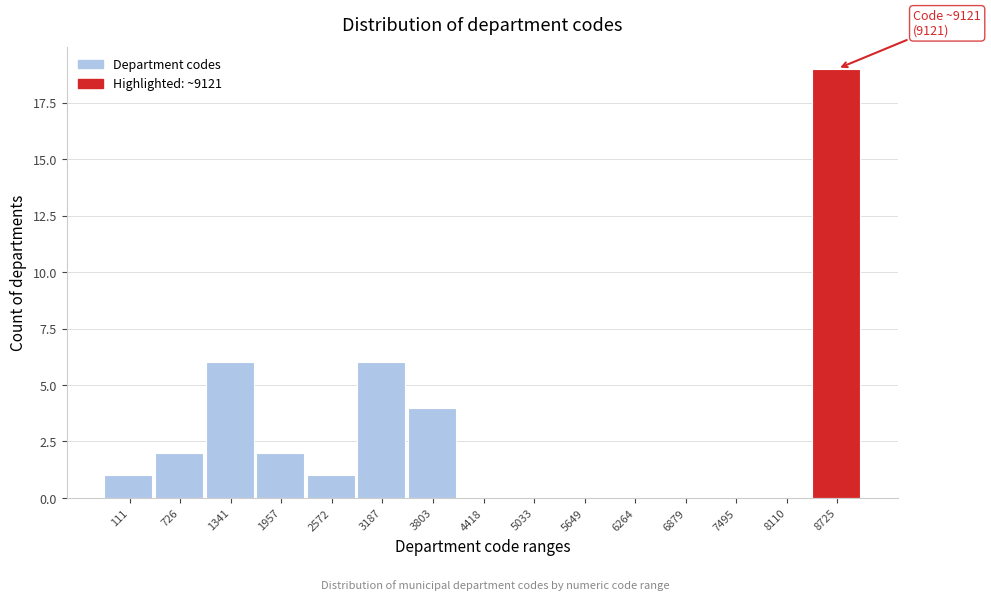

Reading right to left, what are all the values shown in this chart?

8725=19	8110=0	7495=0	6879=0	6264=0	5649=0	5033=0	4418=0	3803=4	3187=6	2572=1	1957=2	1341=6	726=2	111=1